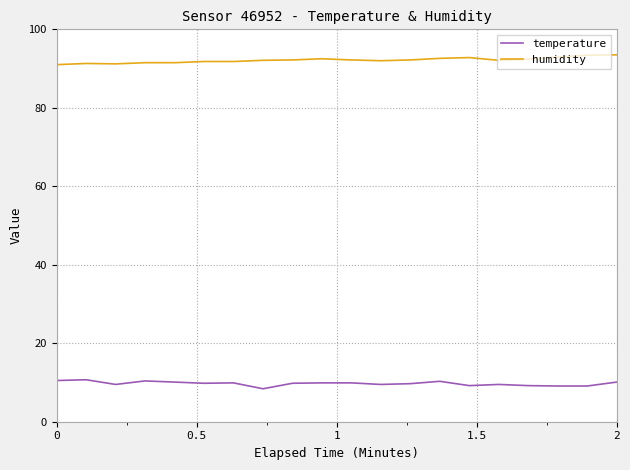

What is the maximum value for temperature?

10.7